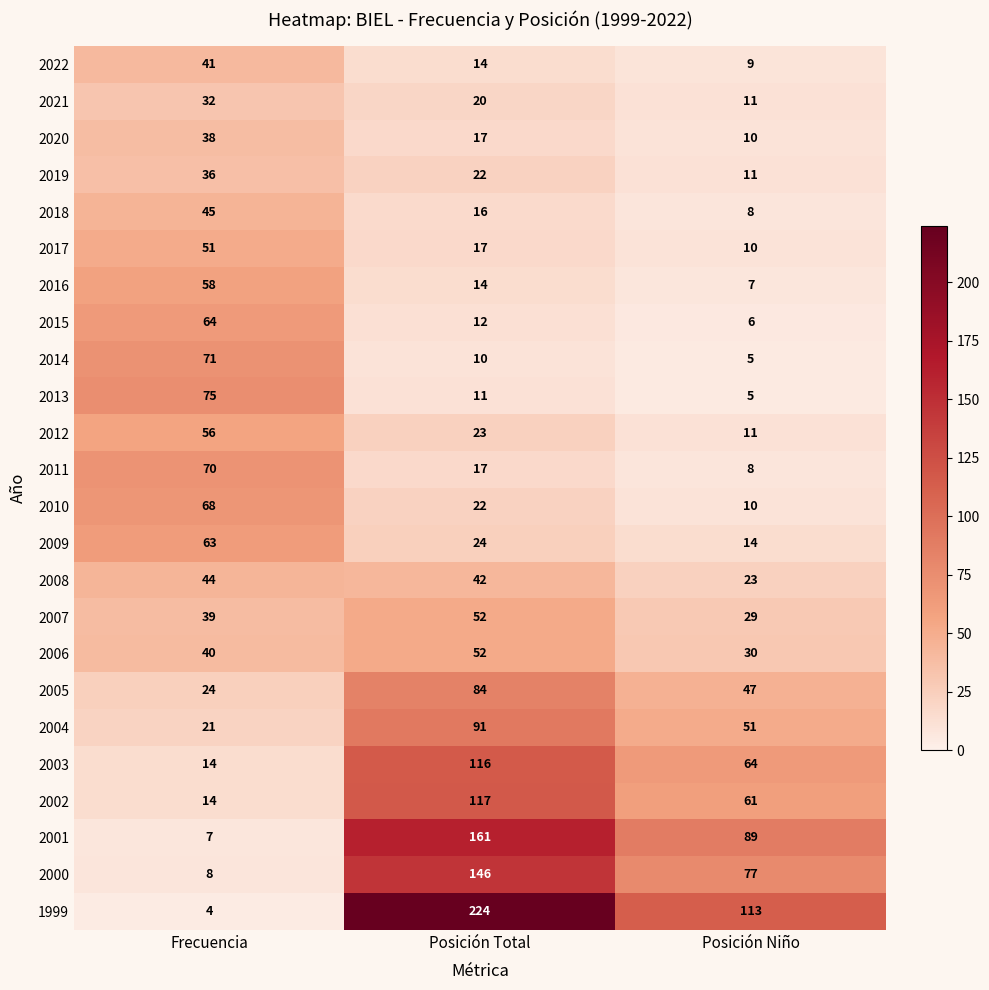

What is the difference between the maximum and minimum values in the 2005 series?

60